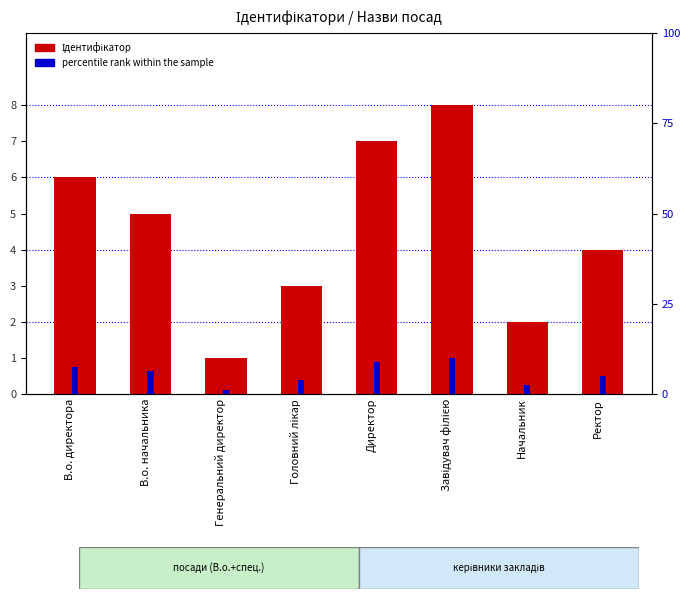

Is it true that percentile rank within the sample equals 10.9 at В.о. директора?

False